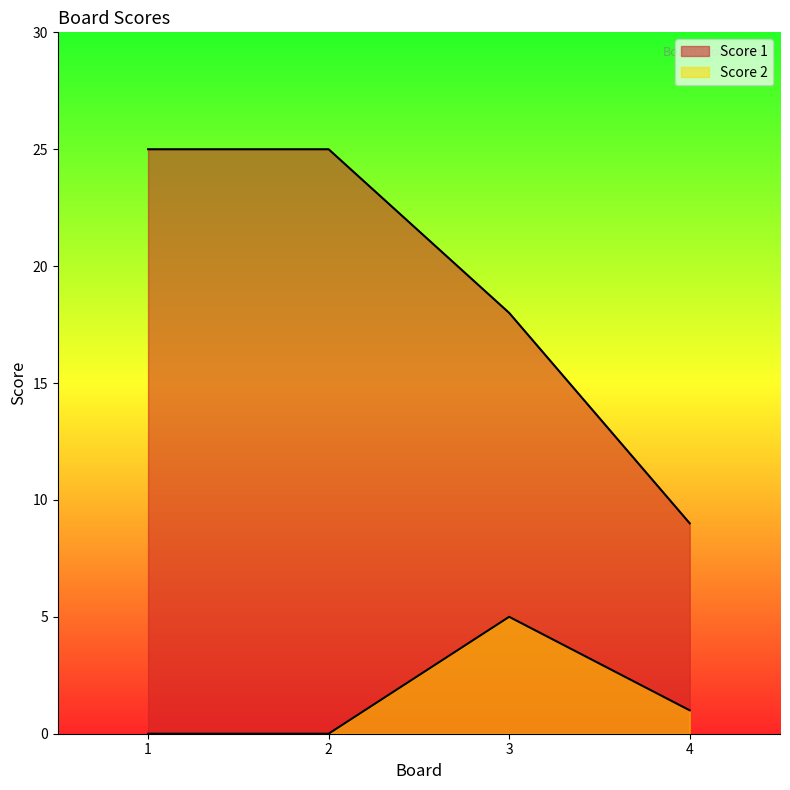

List the series in order of their peak value, lowest first.

Score 2, Score 1